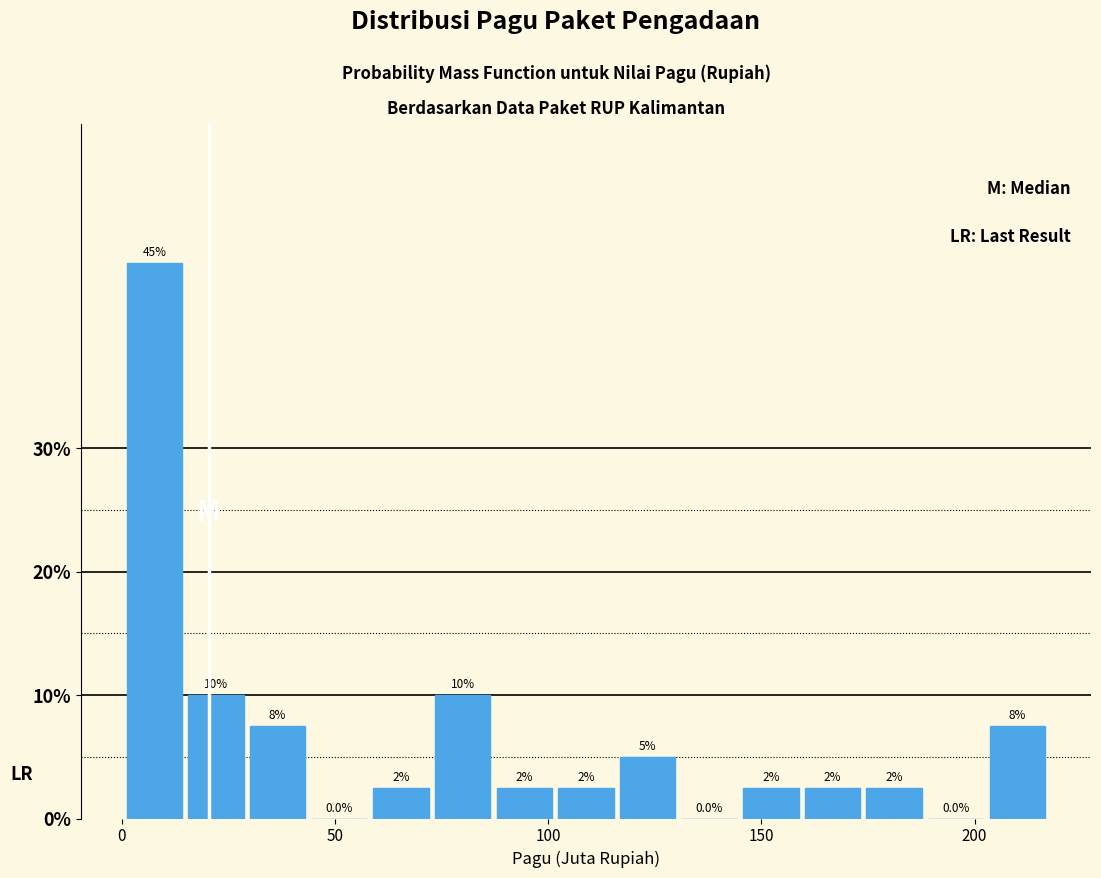

Around what value on the x-axis is the tallest bar? Give the approximate position of its centre, as read against the axis.

10